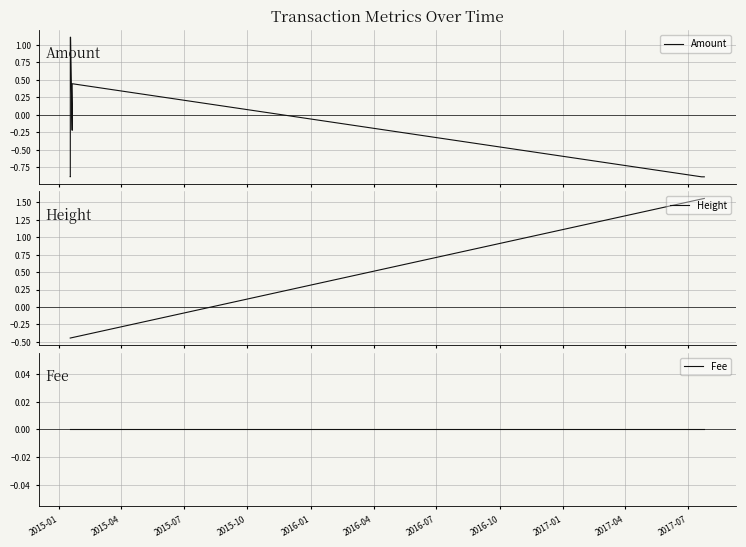

What is the maximum value for Amount?

1.1